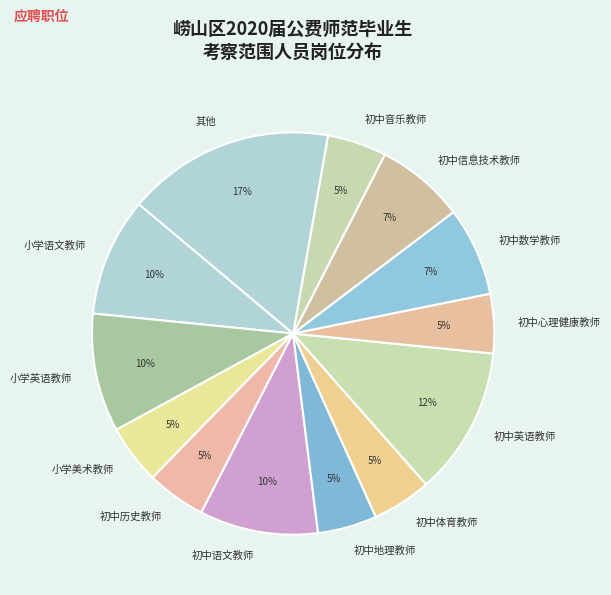

The 小学美术教师 slice represents 5% of the pie. True or false?

True